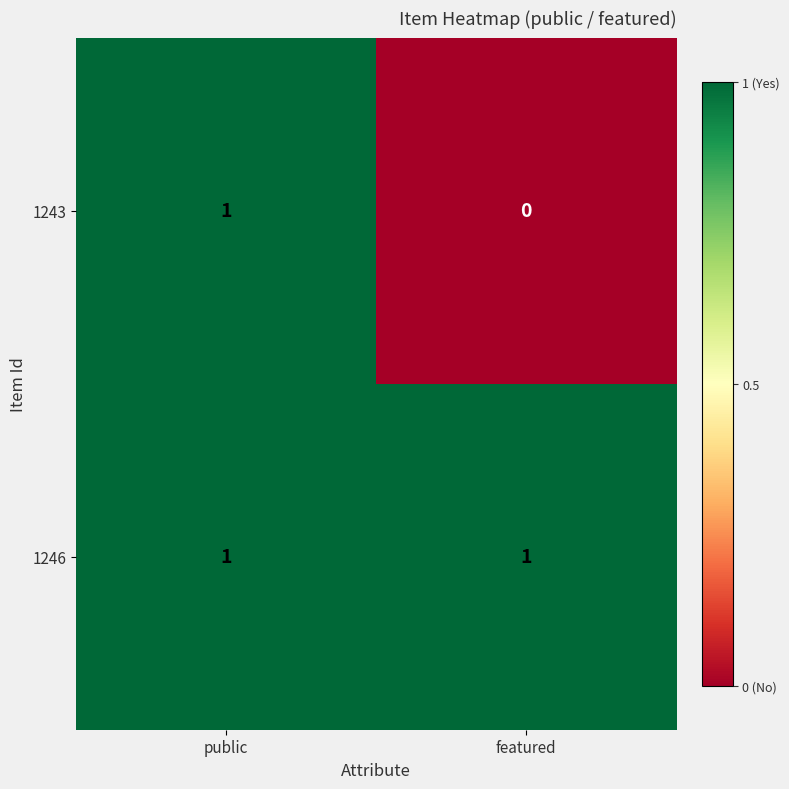

The value of 1243 at featured is -1. True or false?

False